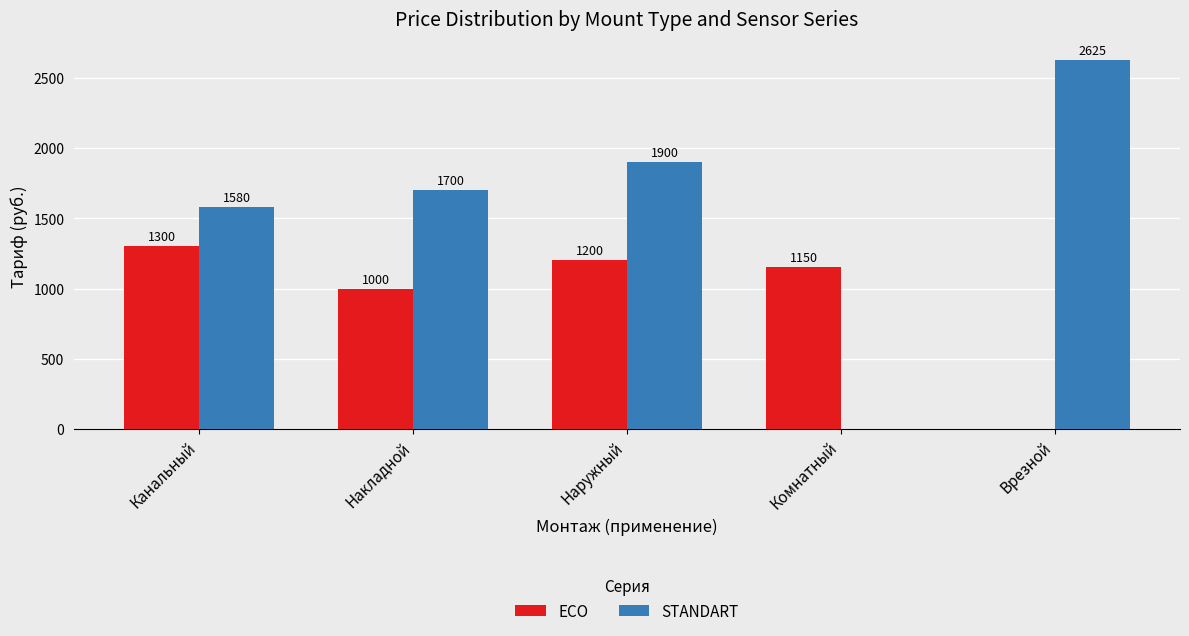

Where is STANDART nearest to the value 1312?

Канальный